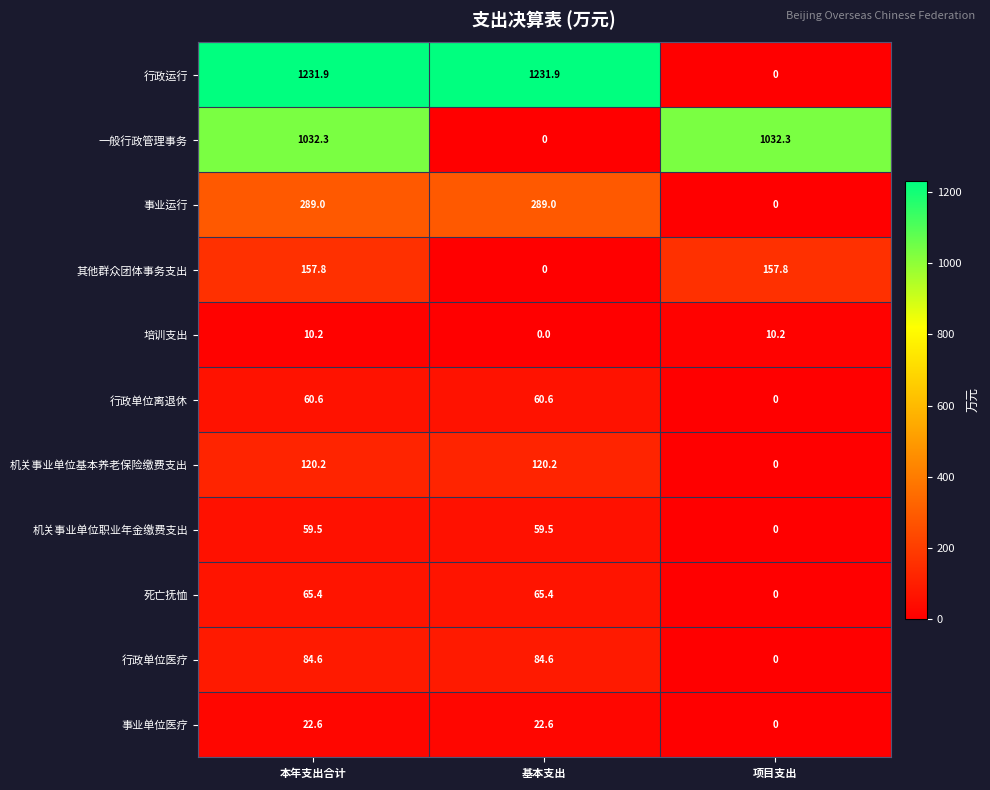

At how many categories does at least one series exceed 17?

3